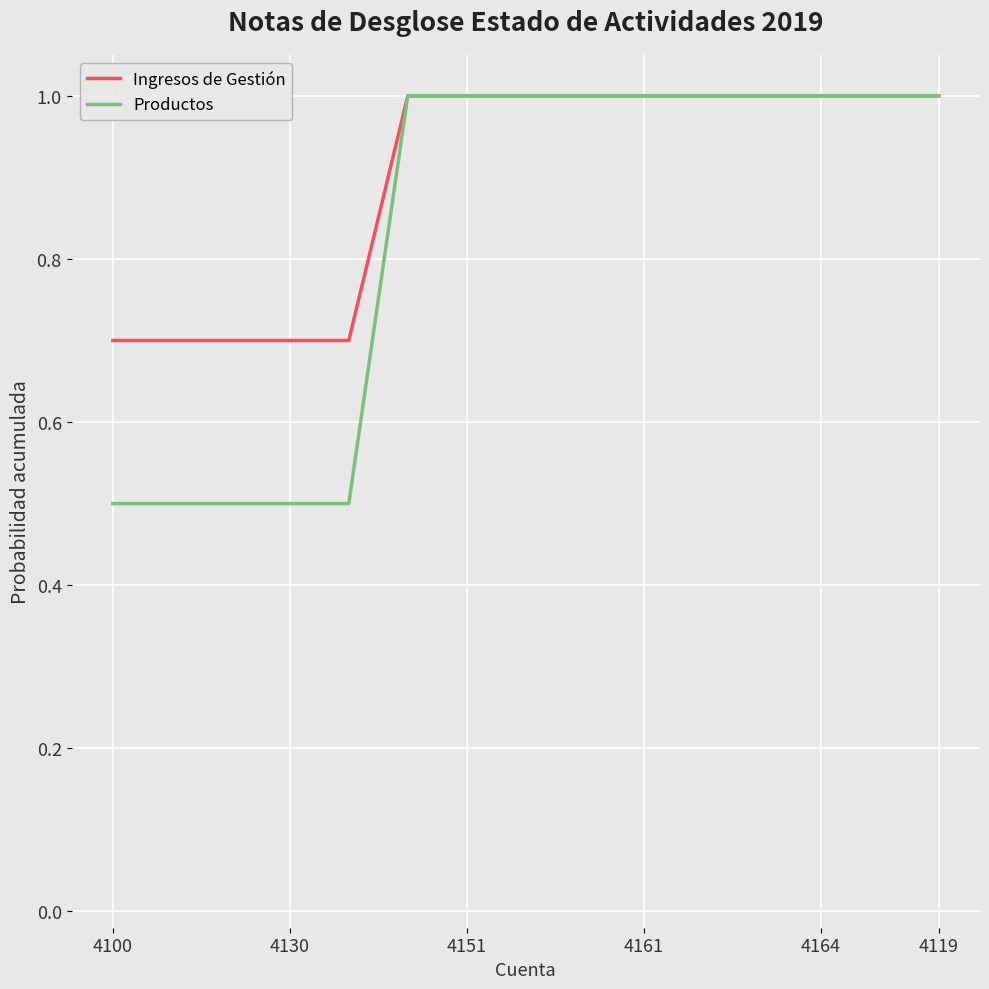

Which series has the largest range (max minus min)?

Productos